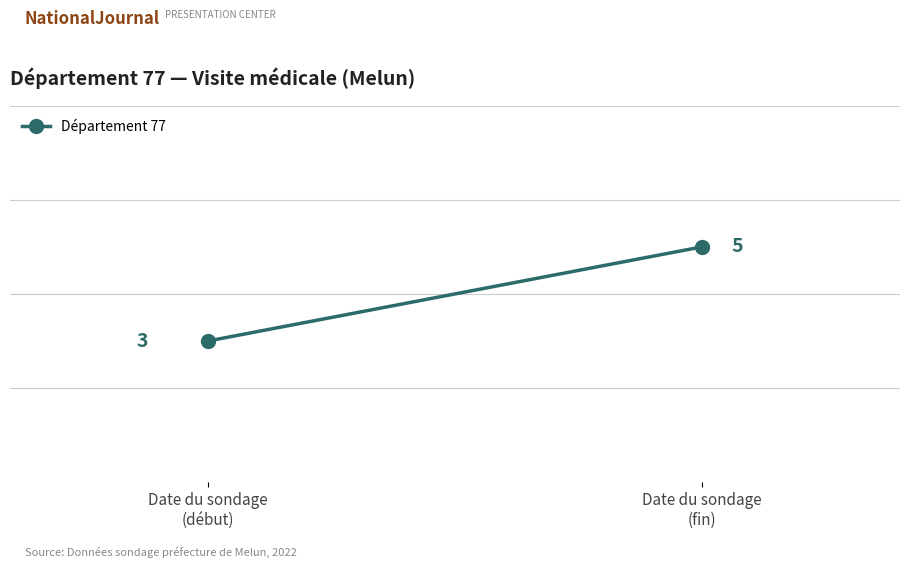

The value at Date du sondage
(début) is 4. True or false?

False